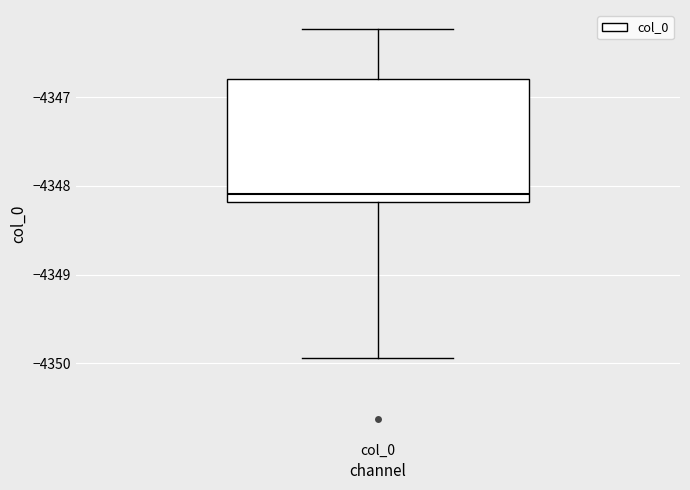

Read this box plot against the y-axis: the position of the median line, the range covered by the box, and the ends of both whiskers. The values are not printed on the chart, so give them approximately, as read against the axis.

median -4348.1, box -4348.2 to -4346.8, whiskers -4349.9 to -4346.2